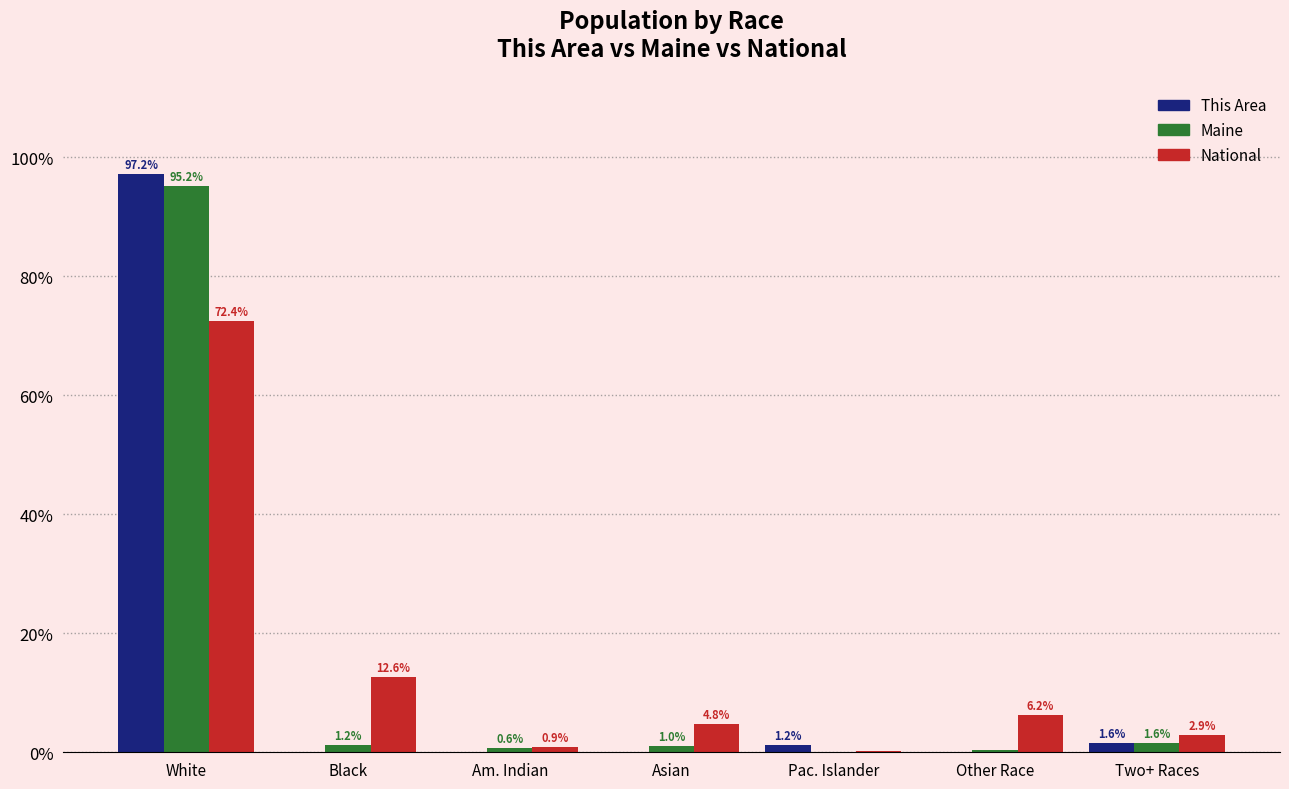

How many values in This Area are above zero?

3